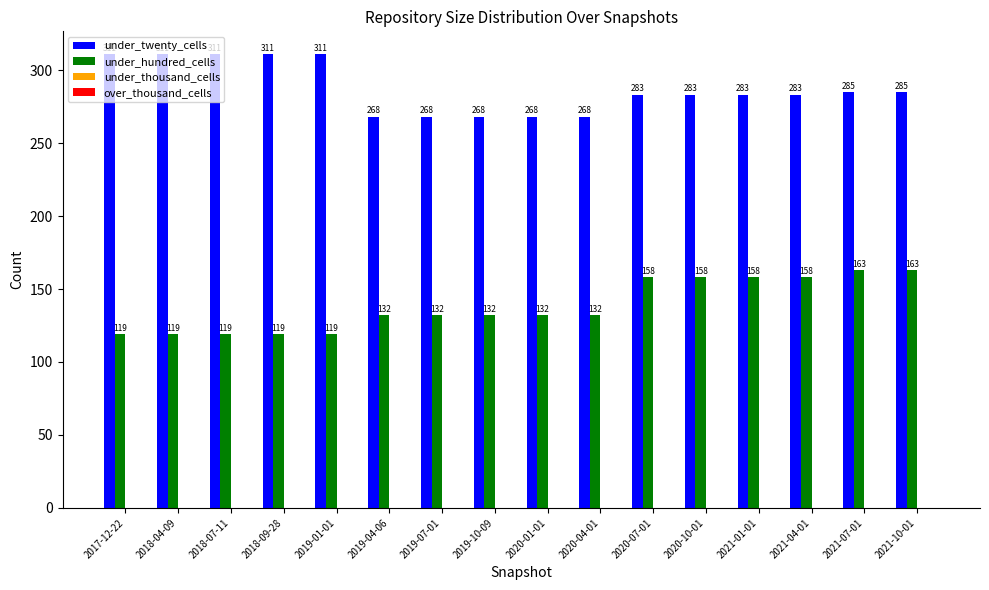

How many categories are shown in the chart?

16